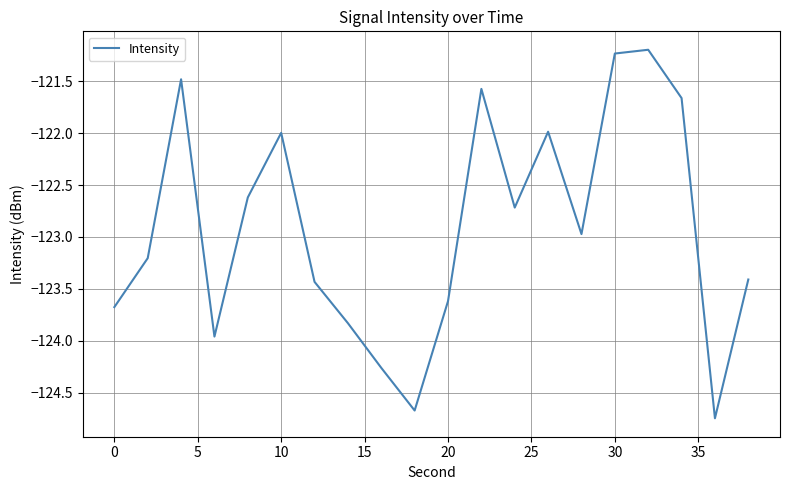

What is the maximum value shown in the chart?

-121.2